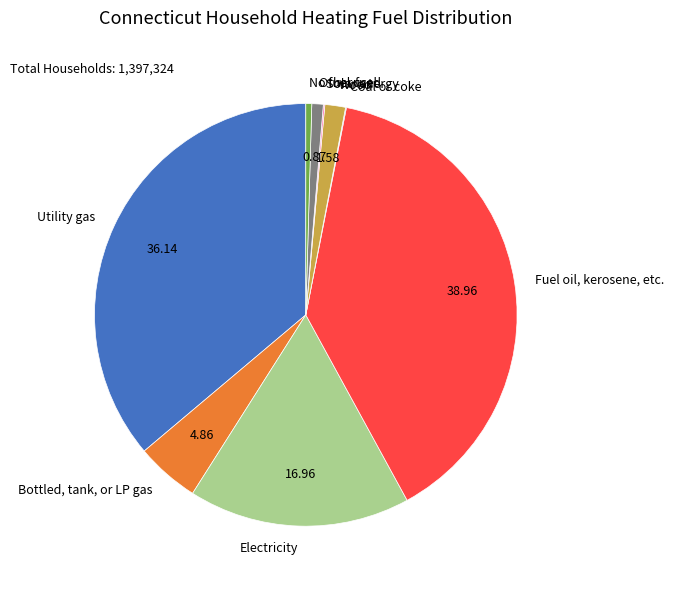

Is the sum of Wood and Fuel oil, kerosene, etc. greater than half?

No